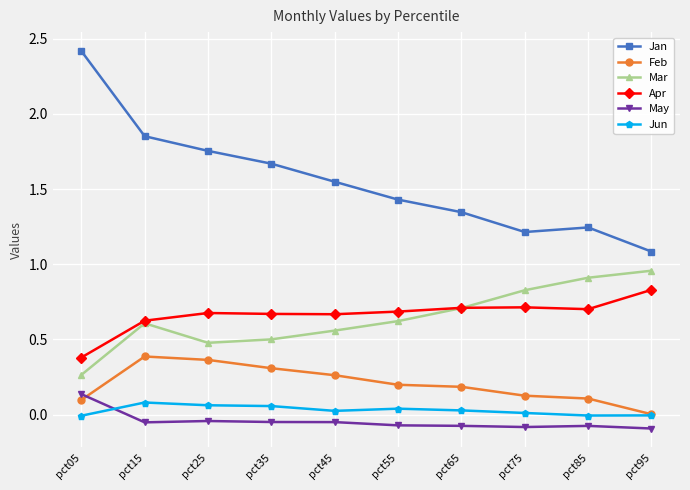

What is the greatest value displayed?

2.4